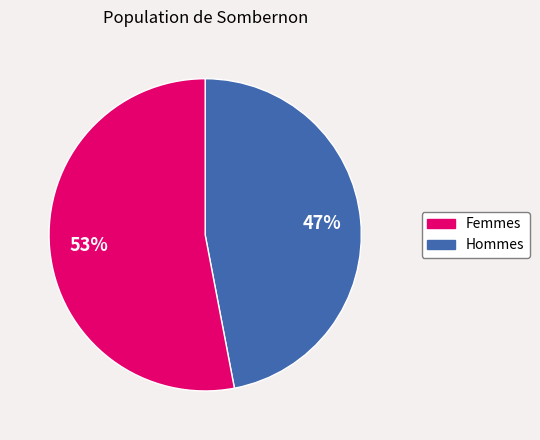

Count the number of slices in the pie.

2